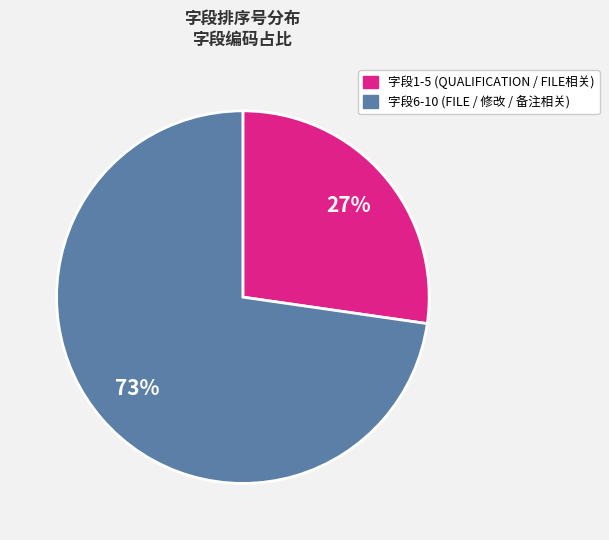

Rank the categories by value from lowest to highest.

字段1-5 (QUALIFICATION / FILE相关), 字段6-10 (FILE / 修改 / 备注相关)